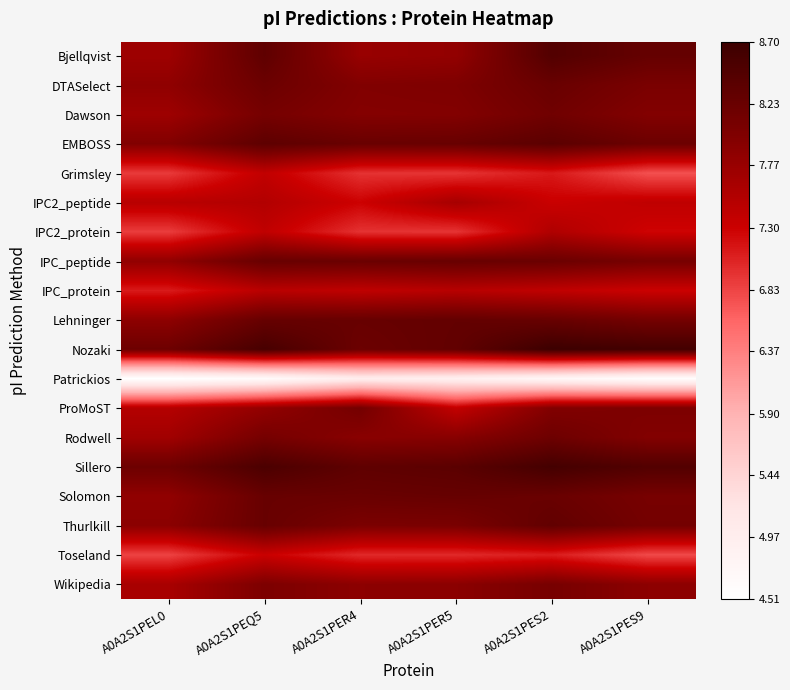

What is the greatest value displayed?

8.7